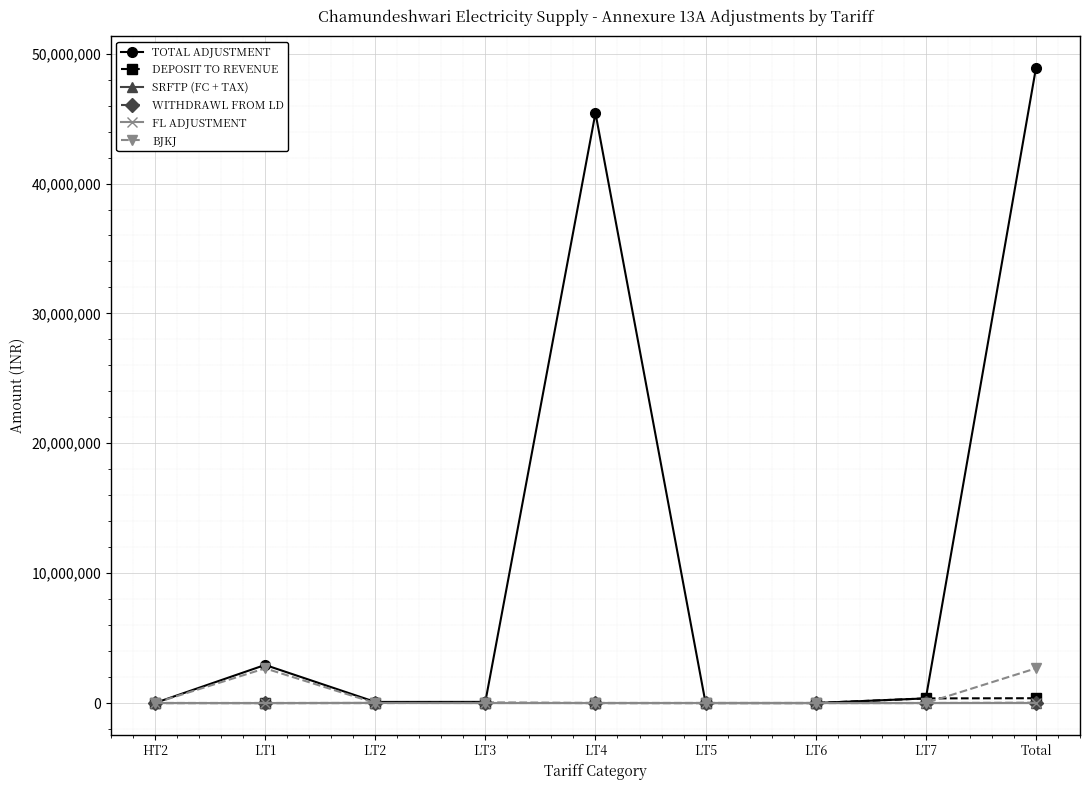

What is the difference between the maximum and minimum values in the BJKJ series?

2669895.0